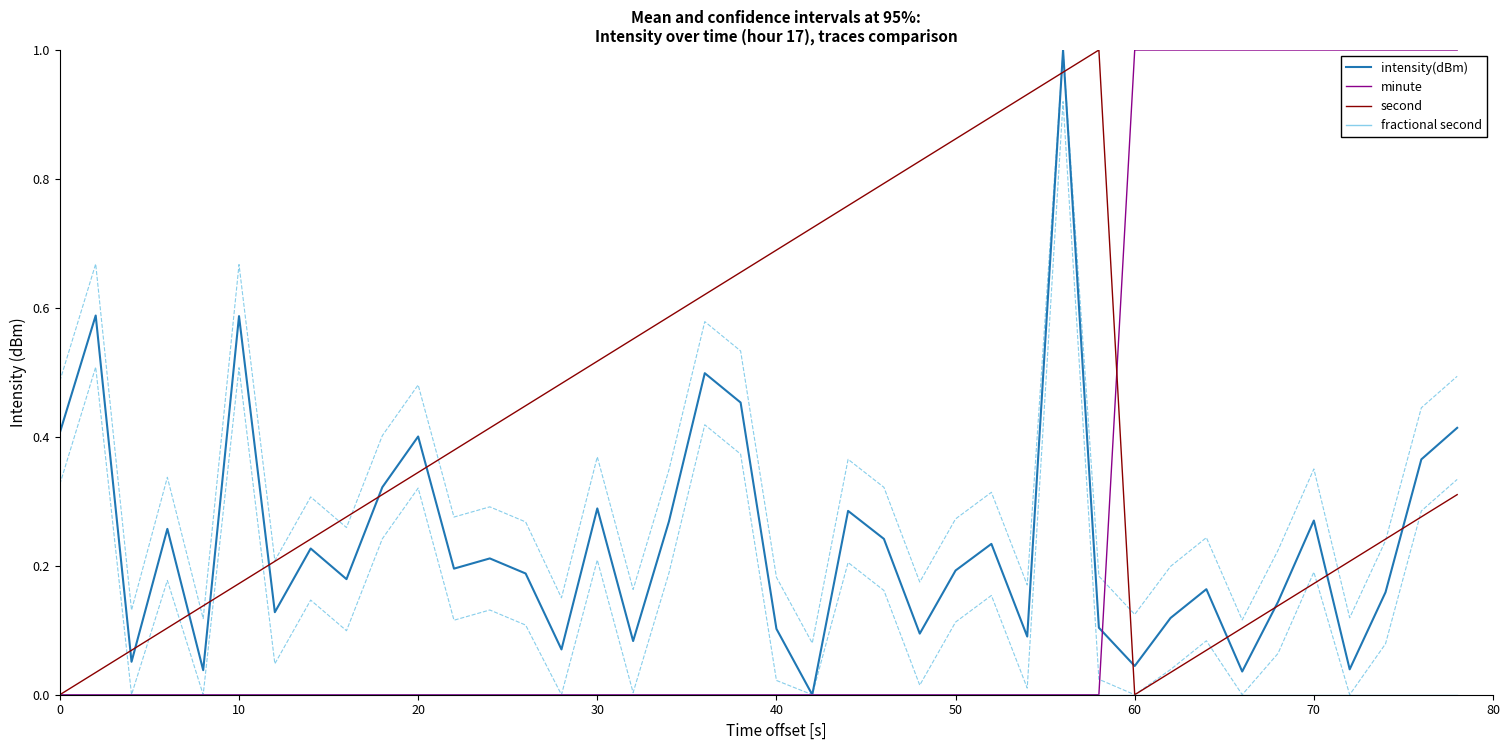

How many lines are shown in the chart?

4